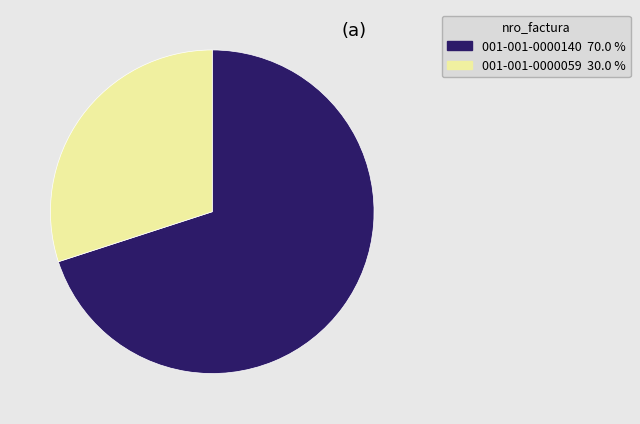

Is it true that 001-001-0000059 is 30% of the pie?

True